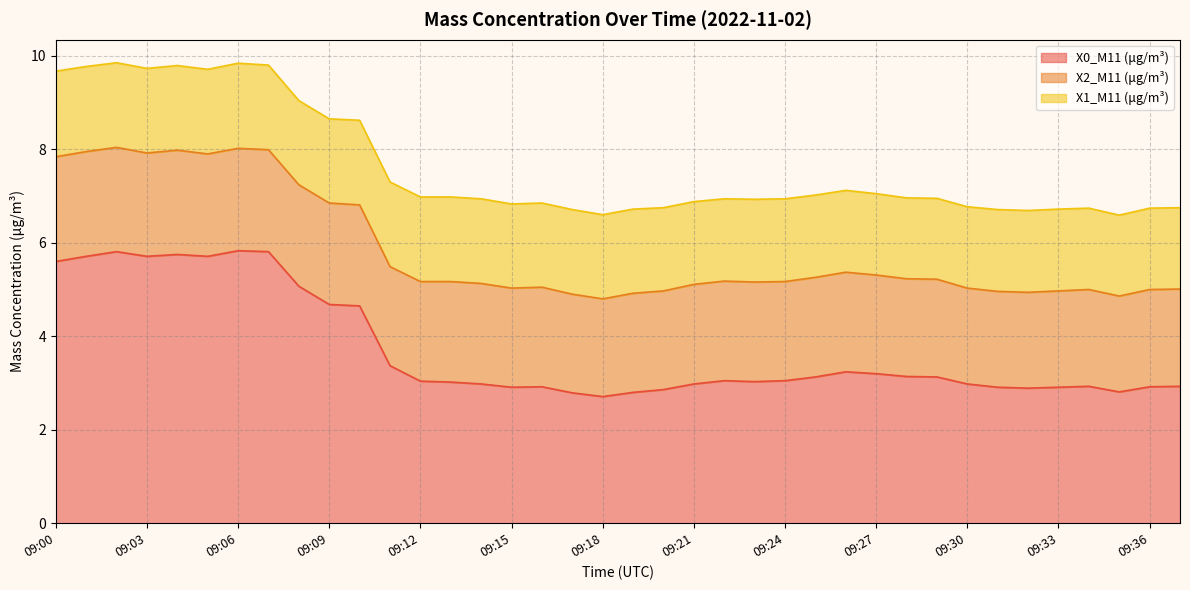

Rank the series by their average value, from highest to lowest.

X0_M11 (μg/m³), X2_M11 (μg/m³), X1_M11 (μg/m³)